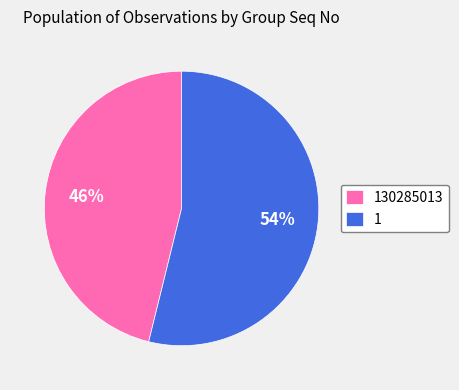

To the nearest percent, what portion does 130285013 represent?

46%